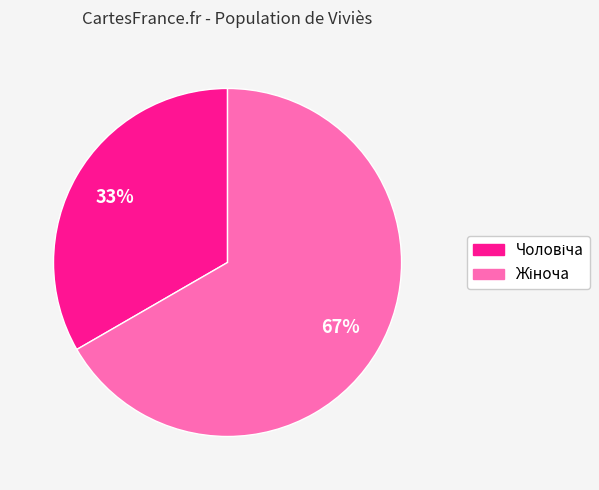

To the nearest percent, what is the average slice percentage?

50%